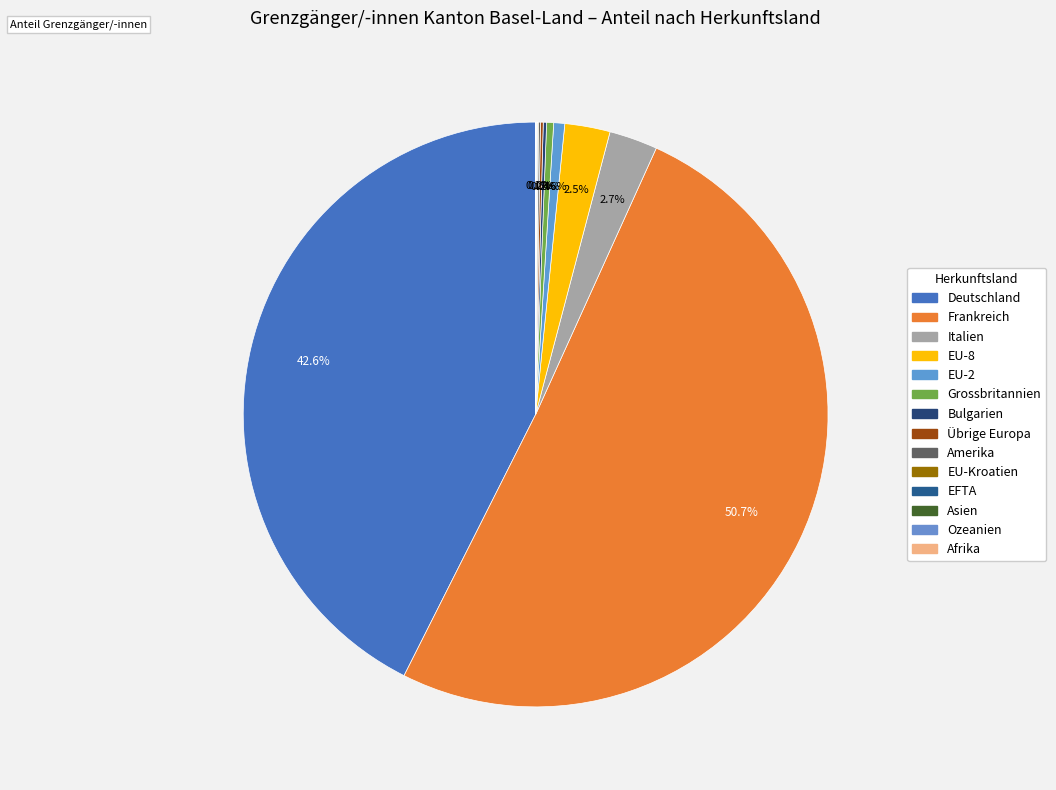

What is the total percentage of Asien and Italien?

2.7%